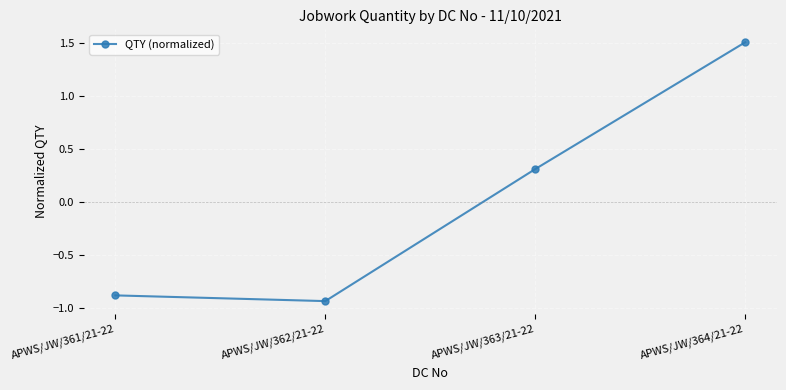

What is the change in value from APWS/JW/363/21-22 to APWS/JW/364/21-22?

+1.2